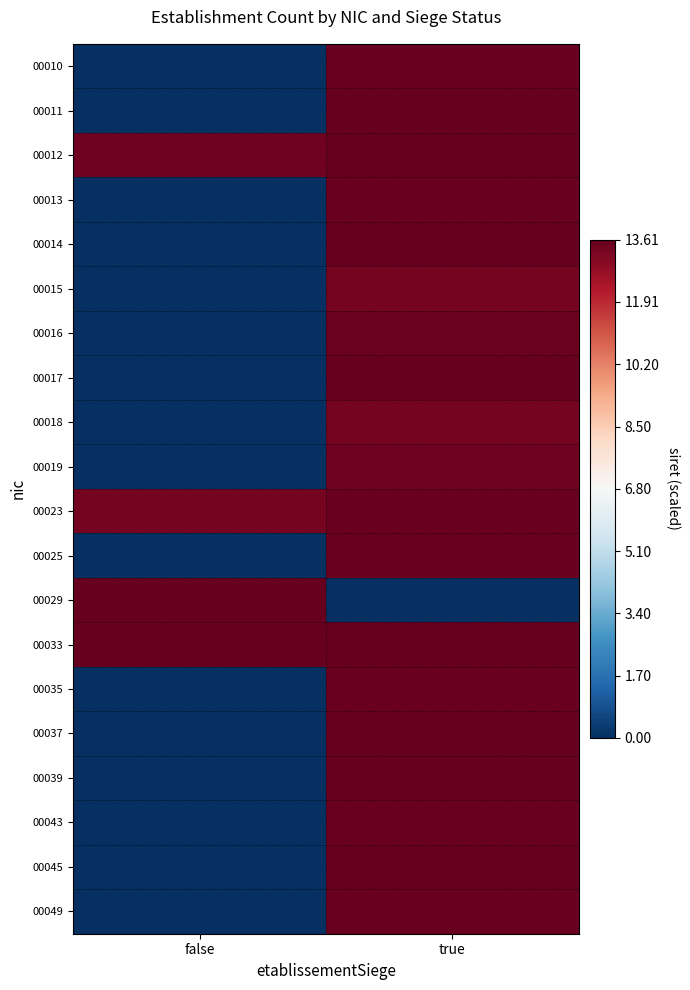

Reading right to left, list all the values displayed in this chart.

00010: true=13.5	false=0.0
00011: true=13.6	false=0.0
00012: true=13.6	false=13.4
00013: true=13.5	false=0.0
00014: true=13.6	false=0.0
00015: true=13.3	false=0.0
00016: true=13.5	false=0.0
00017: true=13.6	false=0.0
00018: true=13.3	false=0.0
00019: true=13.4	false=0.0
00023: true=13.5	false=13.3
00025: true=13.5	false=0.0
00029: true=0.0	false=13.6
00033: true=13.6	false=13.6
00035: true=13.5	false=0.0
00037: true=13.6	false=0.0
00039: true=13.6	false=0.0
00043: true=13.5	false=0.0
00045: true=13.6	false=0.0
00049: true=13.5	false=0.0